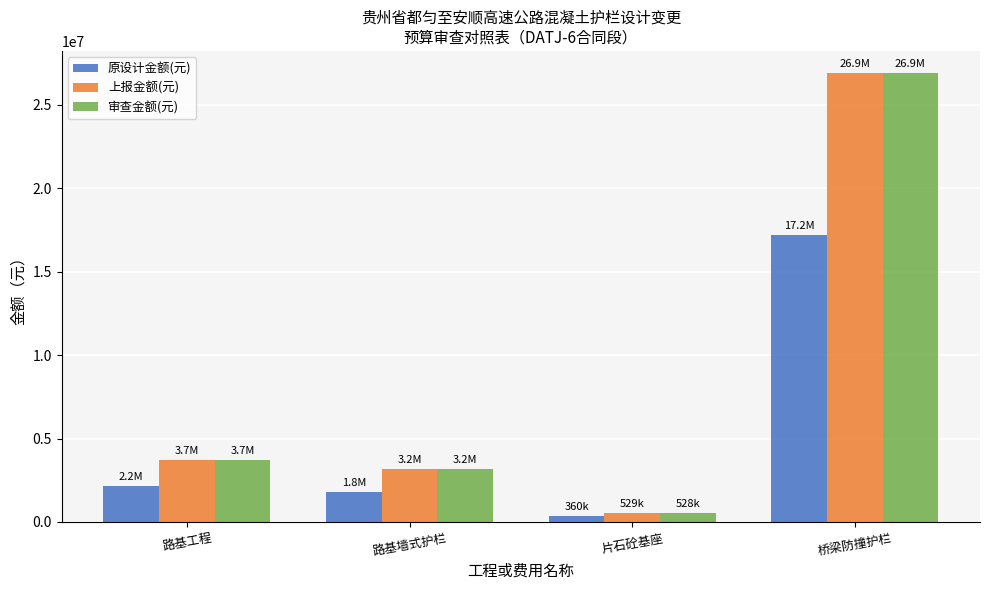

What is the label of the 3rd bar from the left?

片石砼基座